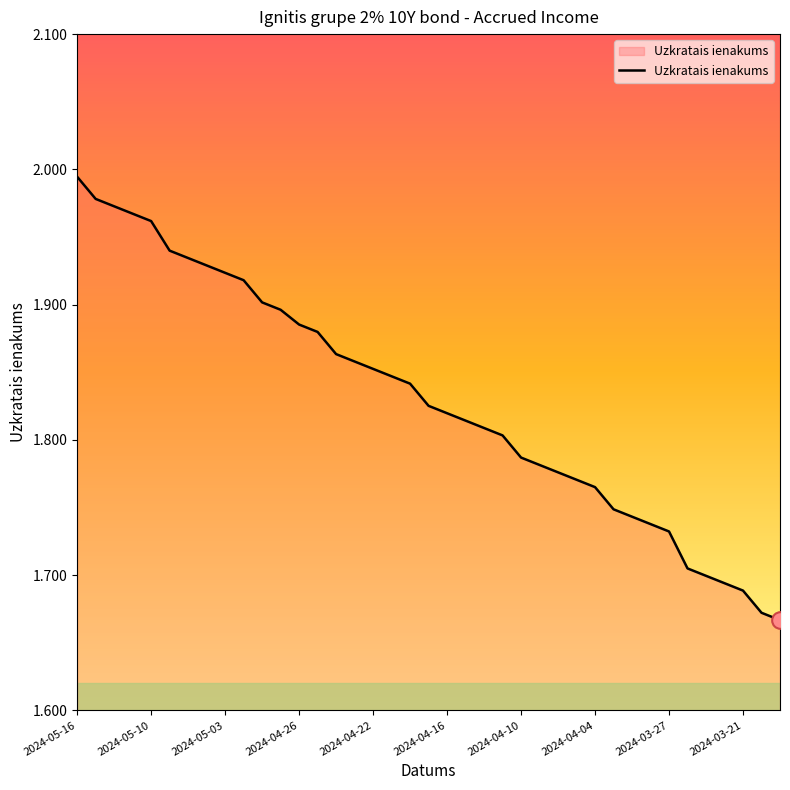

At which category does the chart reach its peak across all series?

2024-05-16